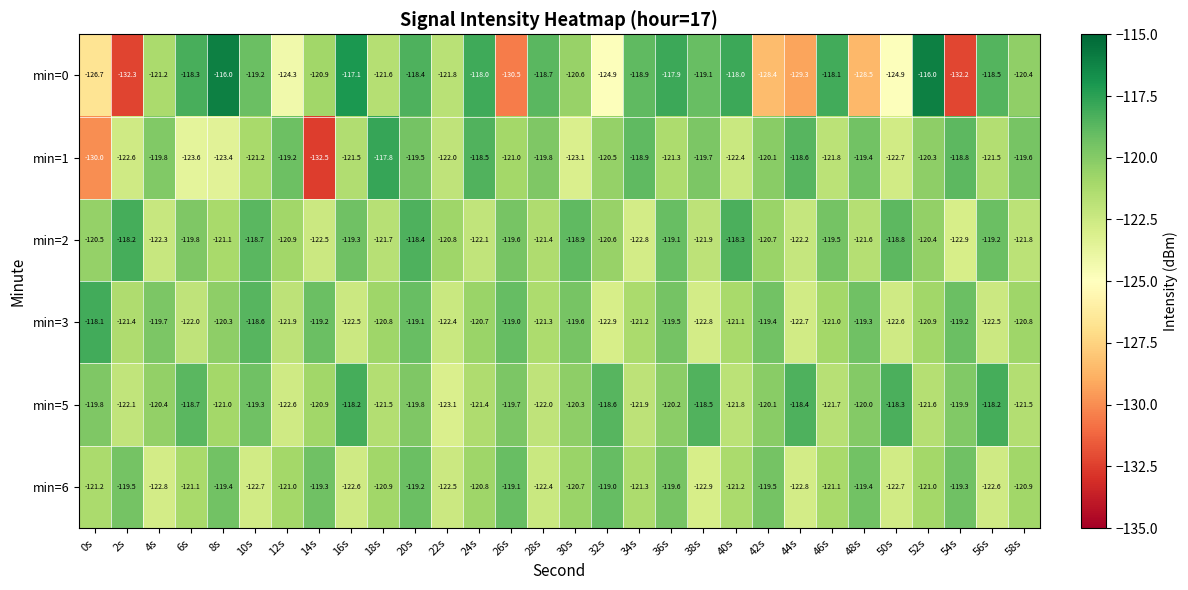

Which series has the largest range (max minus min)?

min=0